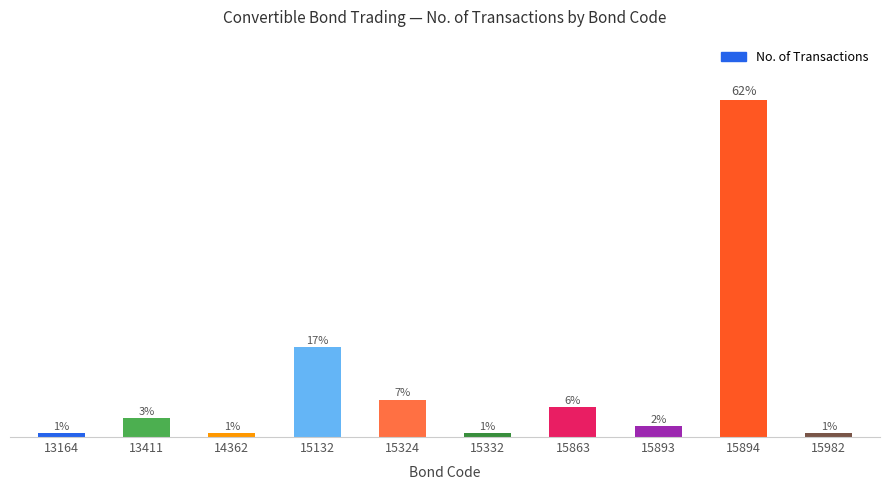

What is the difference between the second highest and minimum values?

23